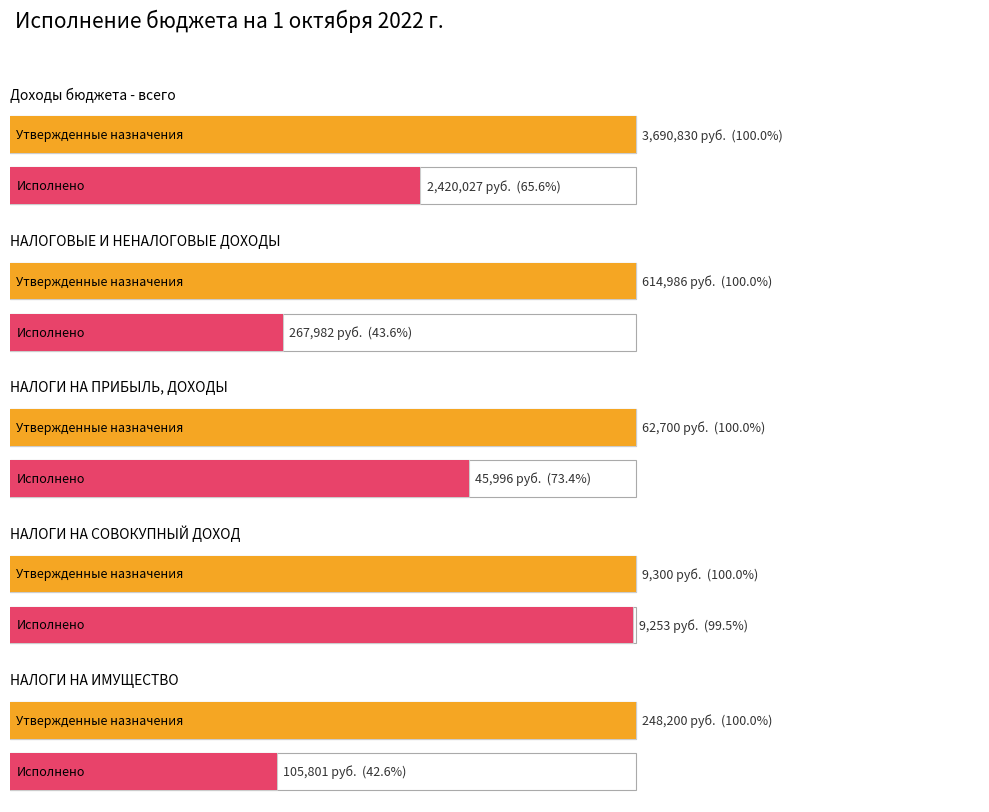

Rank the series by their average value, from highest to lowest.

Утвержденные бюджетные назначения, Исполнено